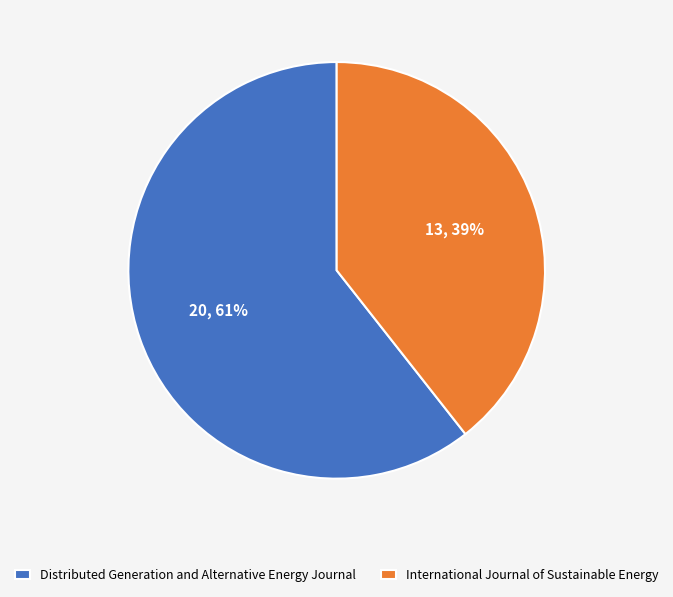

To the nearest percent, what is the combined percentage of Distributed Generation and Alternative Energy Journal and International Journal of Sustainable Energy?

100%